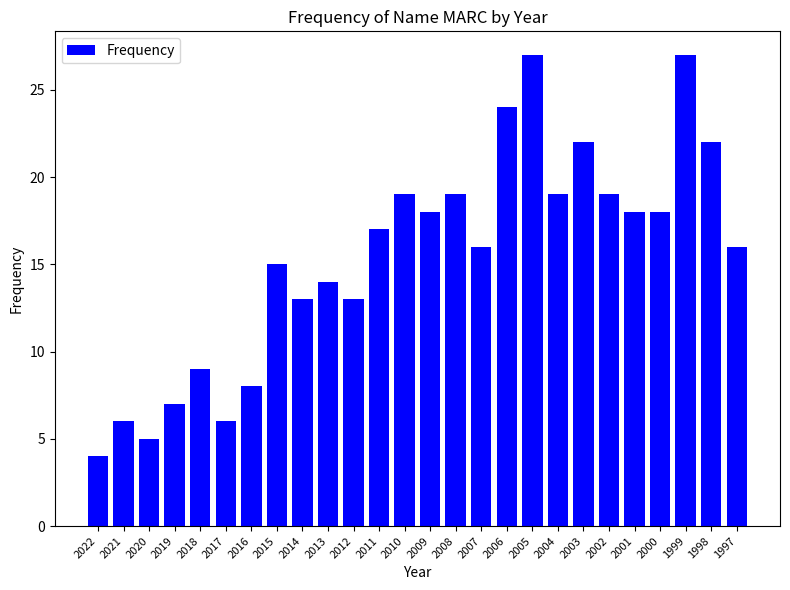

At which label is the value closest to 15?

2015